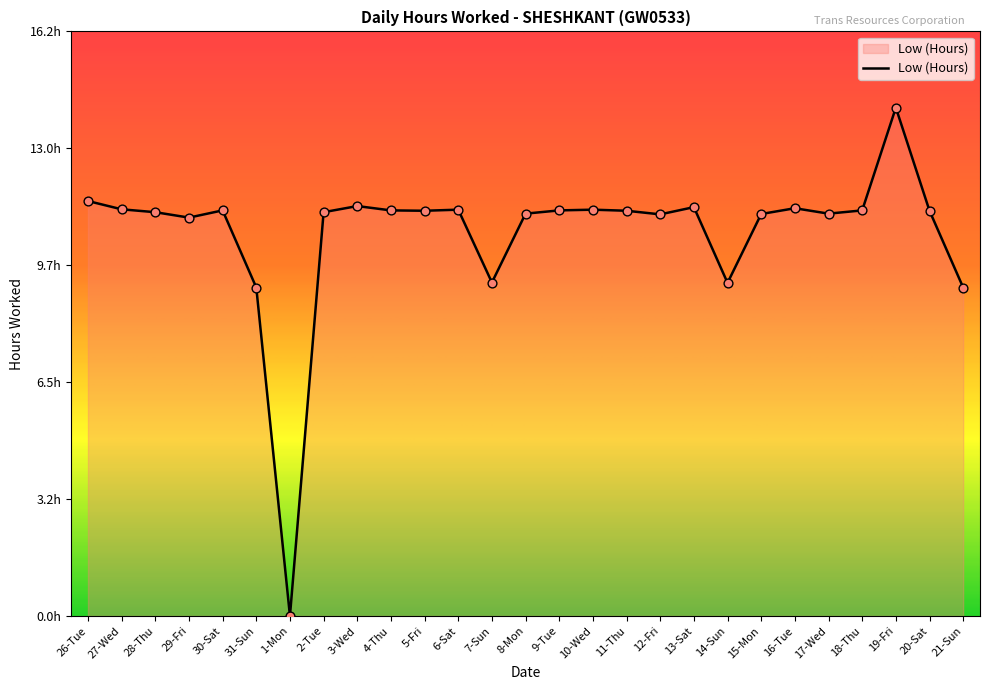

Which has a higher value, 21-Sun or 30-Sat?

30-Sat